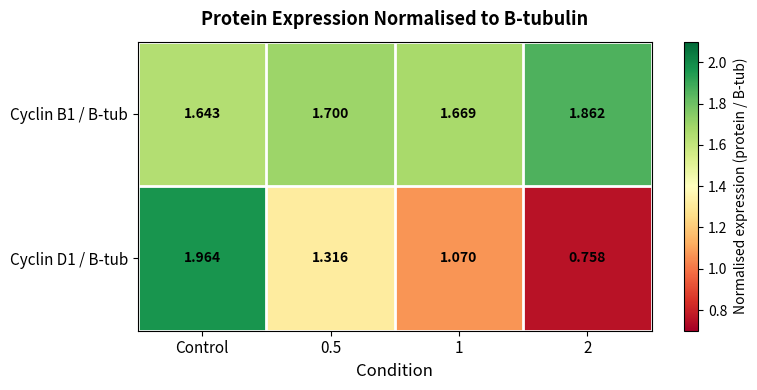

Which category has the highest value in the Cyclin D1 / B-tub series?

Control